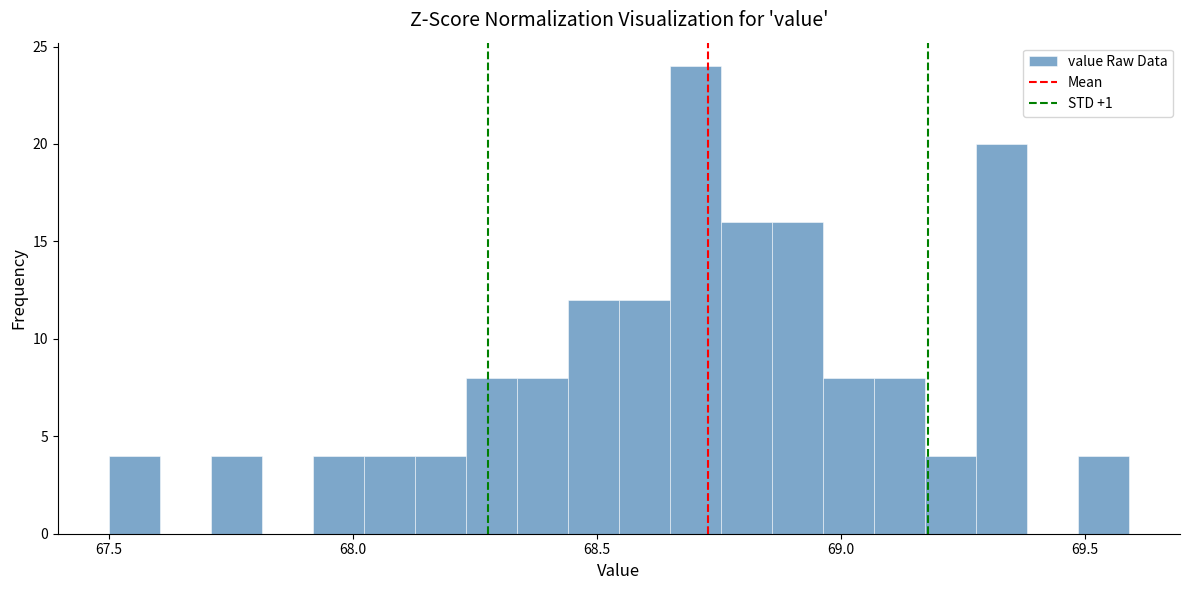

Read against the x-axis, roughly where is the centre of the tallest bar?

68.70